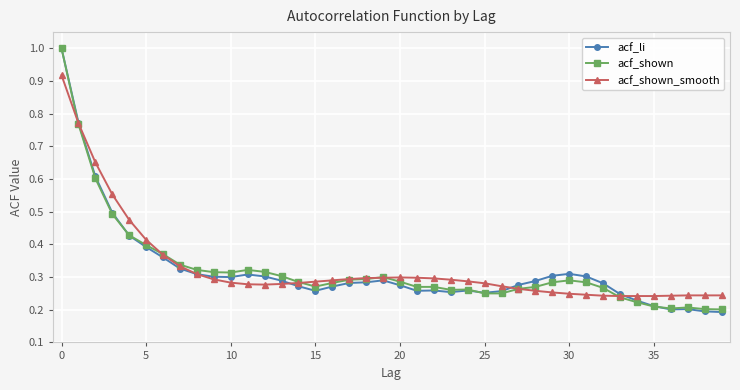

Which series ends up on top after the final intersection of acf_shown and acf_li?

acf_shown